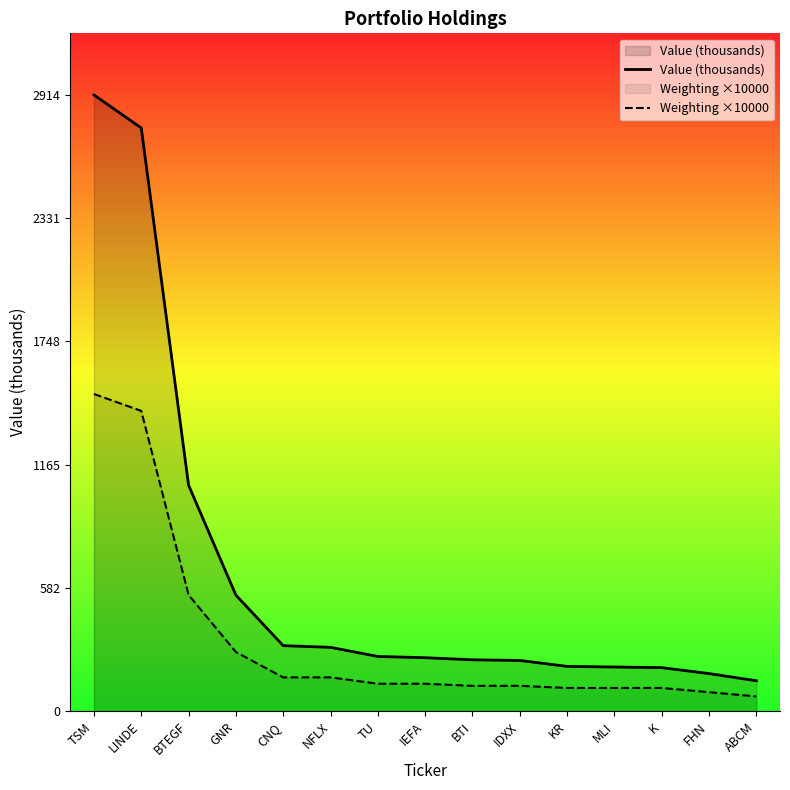

True or false: Weighting ×10000 and Value (thousands) intersect in this chart.

False